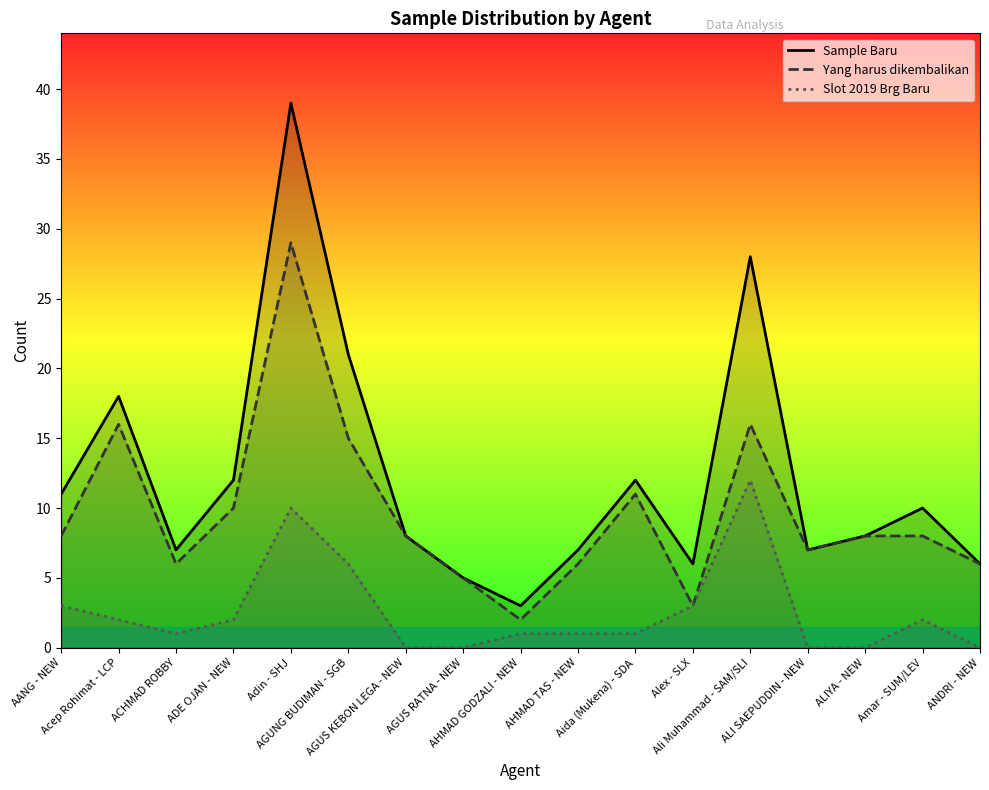

What is the difference between the highest and lowest values at ADE OJAN - NEW?

10